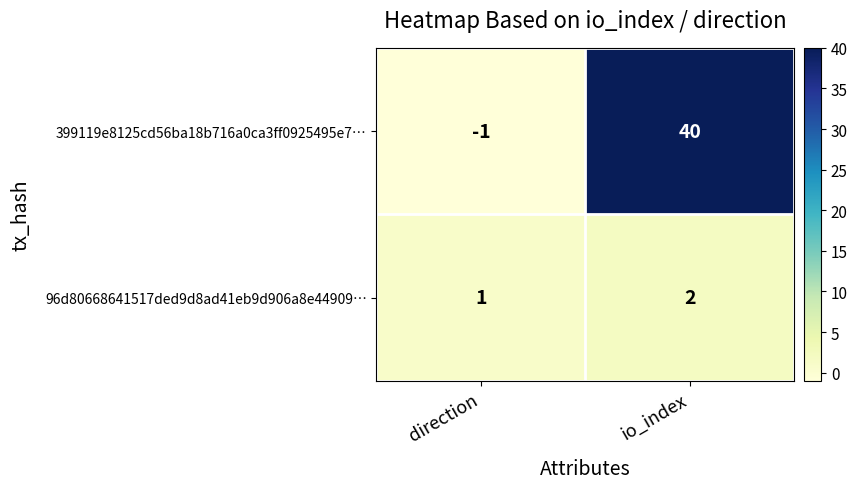

At which category is the sum across all series the highest?

io_index